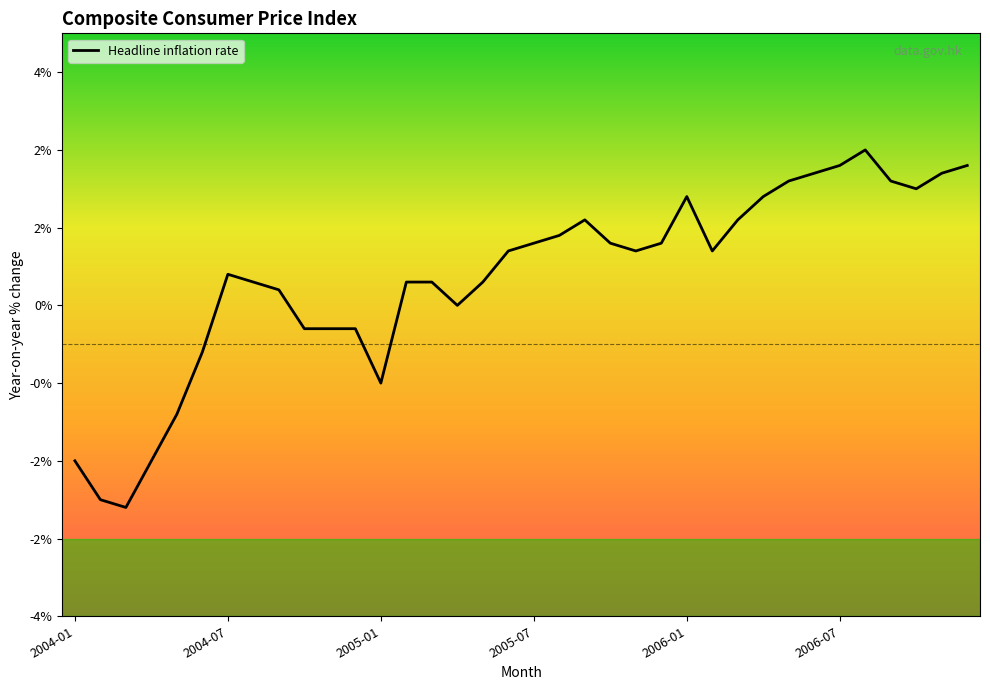

Does the chart display data point markers on the line(s)?

No